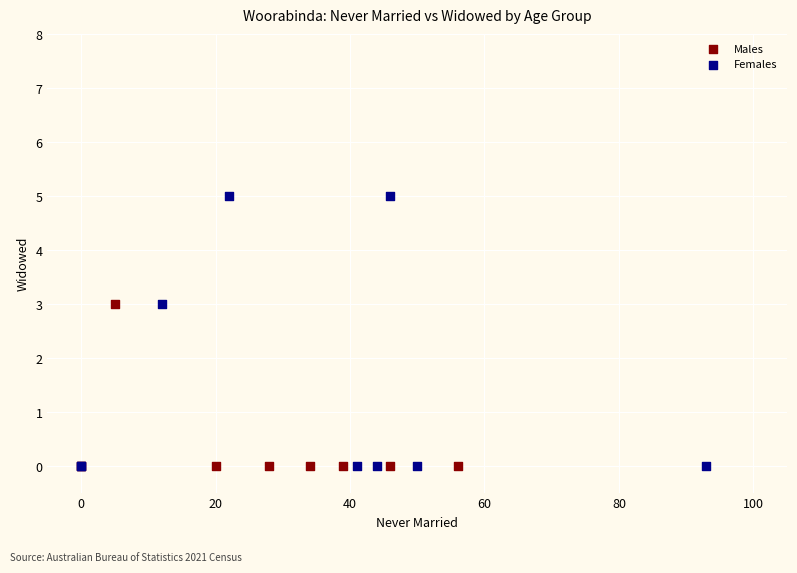

Which series has the widest spread of Y values?

Females